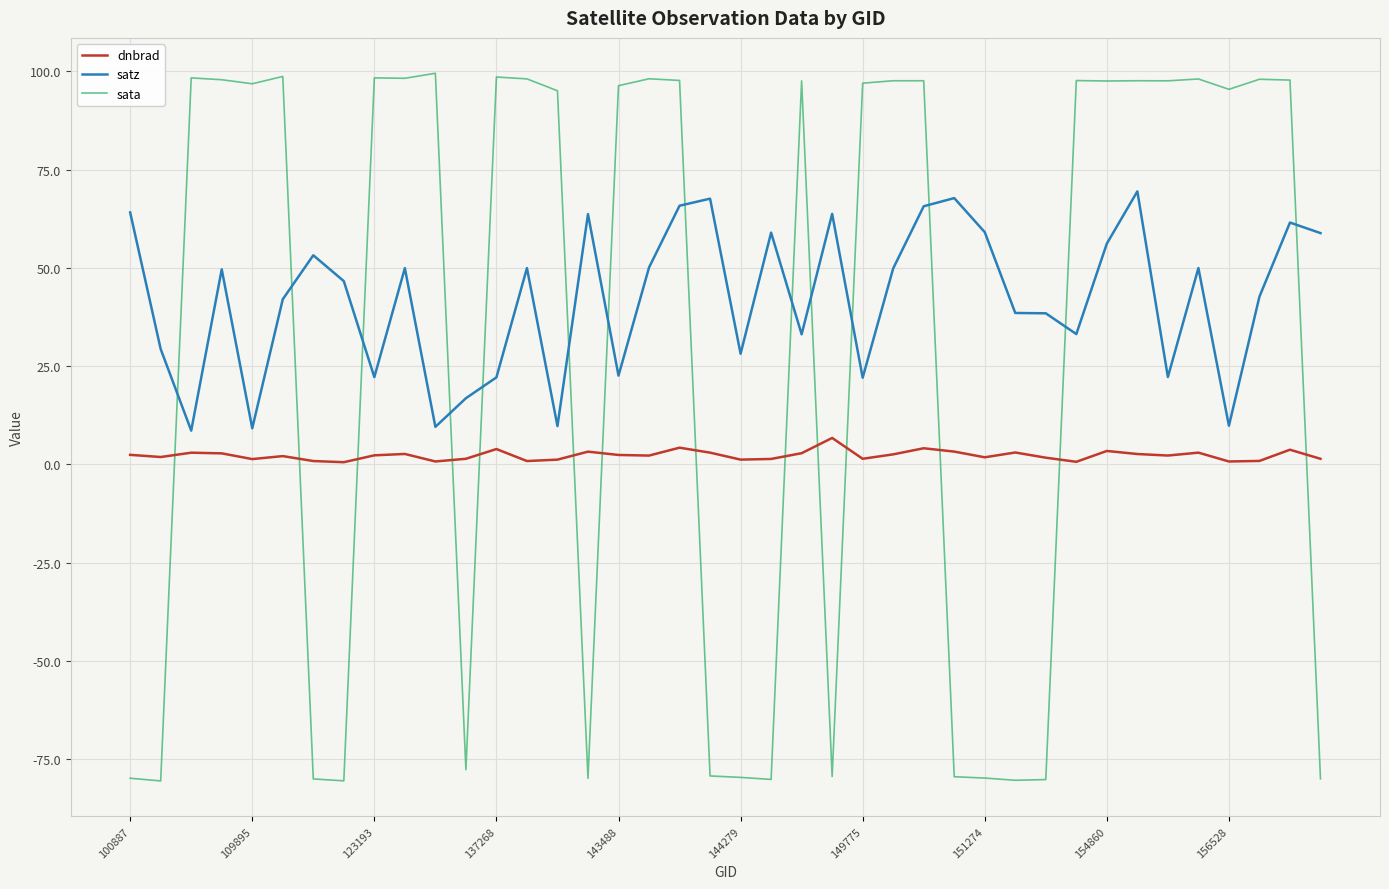

What is the lowest value of the satz series?

8.6